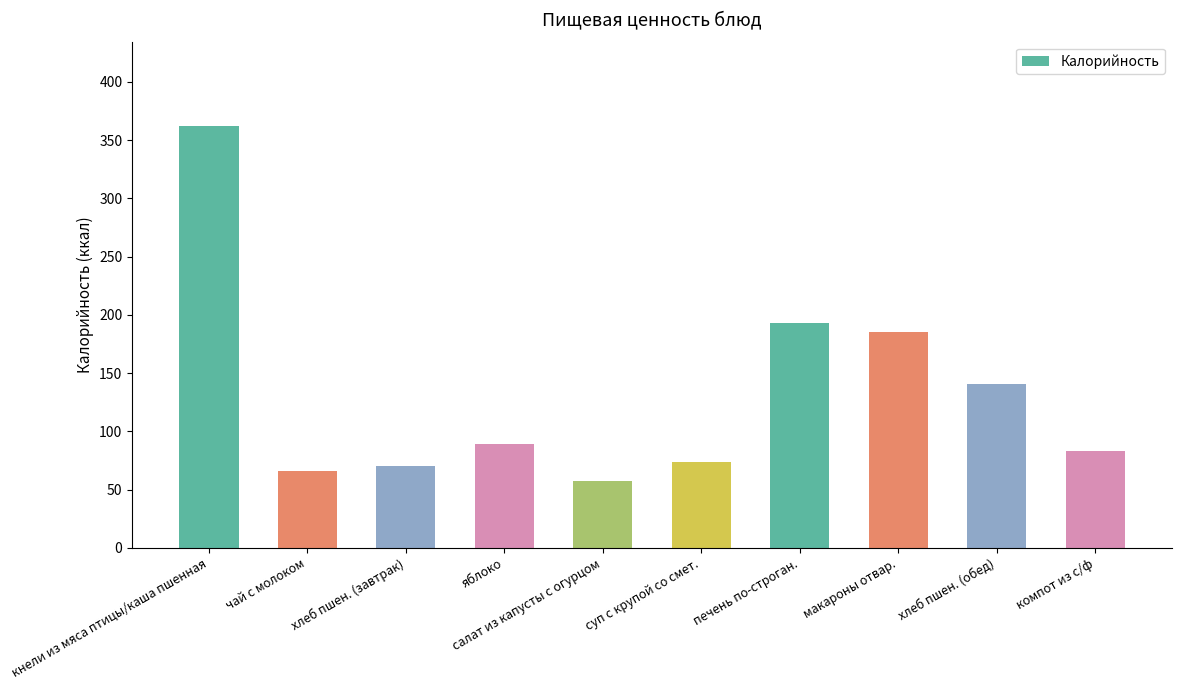

Reading left to right, what are all the values shown in this chart?

кнели из мяса птицы/каша пшенная=362.1	чай с молоком=66.2	хлеб пшен. (завтрак)=70.3	яблоко=89.0	салат из капусты с огурцом=57.5	суп с крупой со смет.=73.5	печень по-строган.=193.2	макароны отвар.=185.4	хлеб пшен. (обед)=140.6	компот из с/ф=83.5